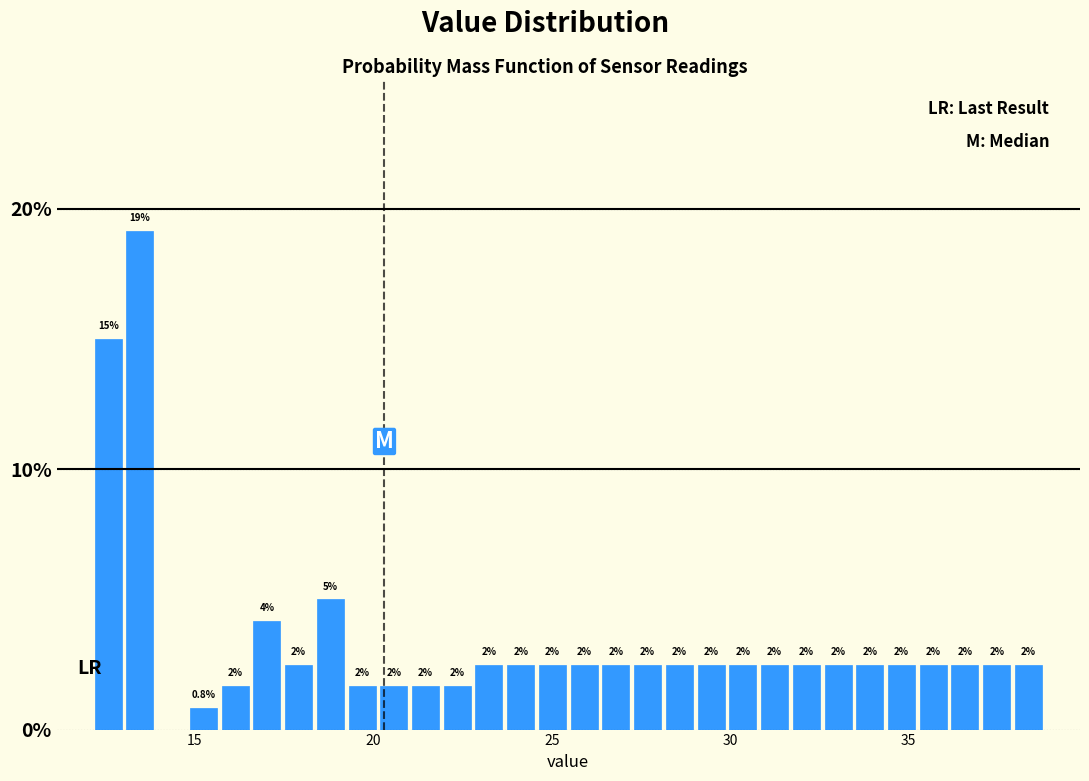

Read against the x-axis, roughly where is the centre of the tallest bar?

13.5